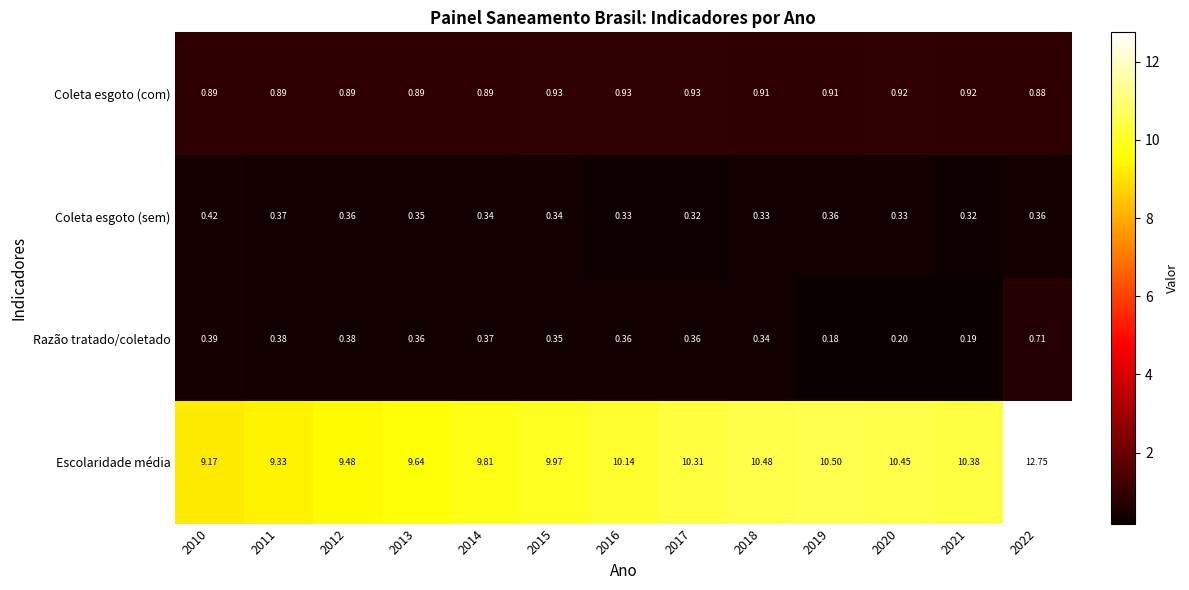

Is the value of Coleta esgoto (com) at 2012 greater than the value of Coleta esgoto (sem) at 2018?

Yes